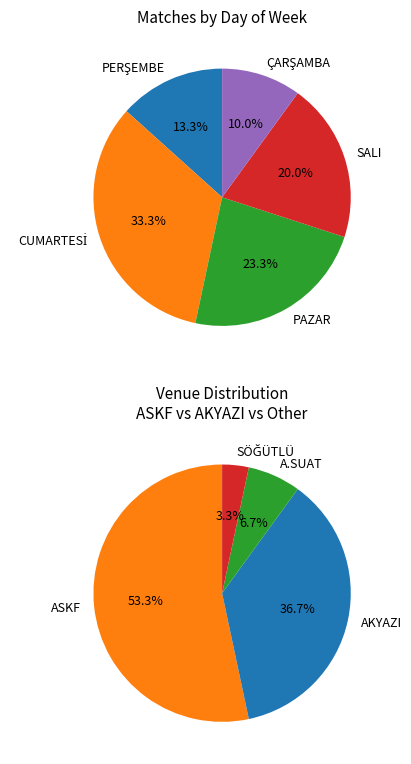

What percentage is the PAZAR slice, to the nearest percent?

23%